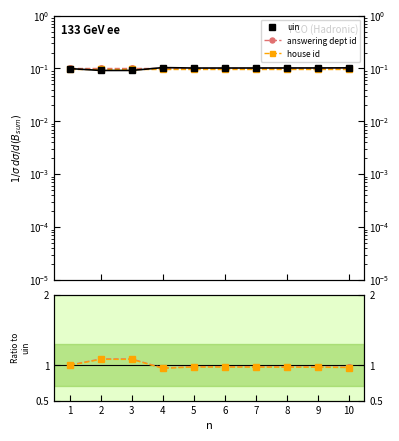

At how many categories does at least one series exceed 0?

10